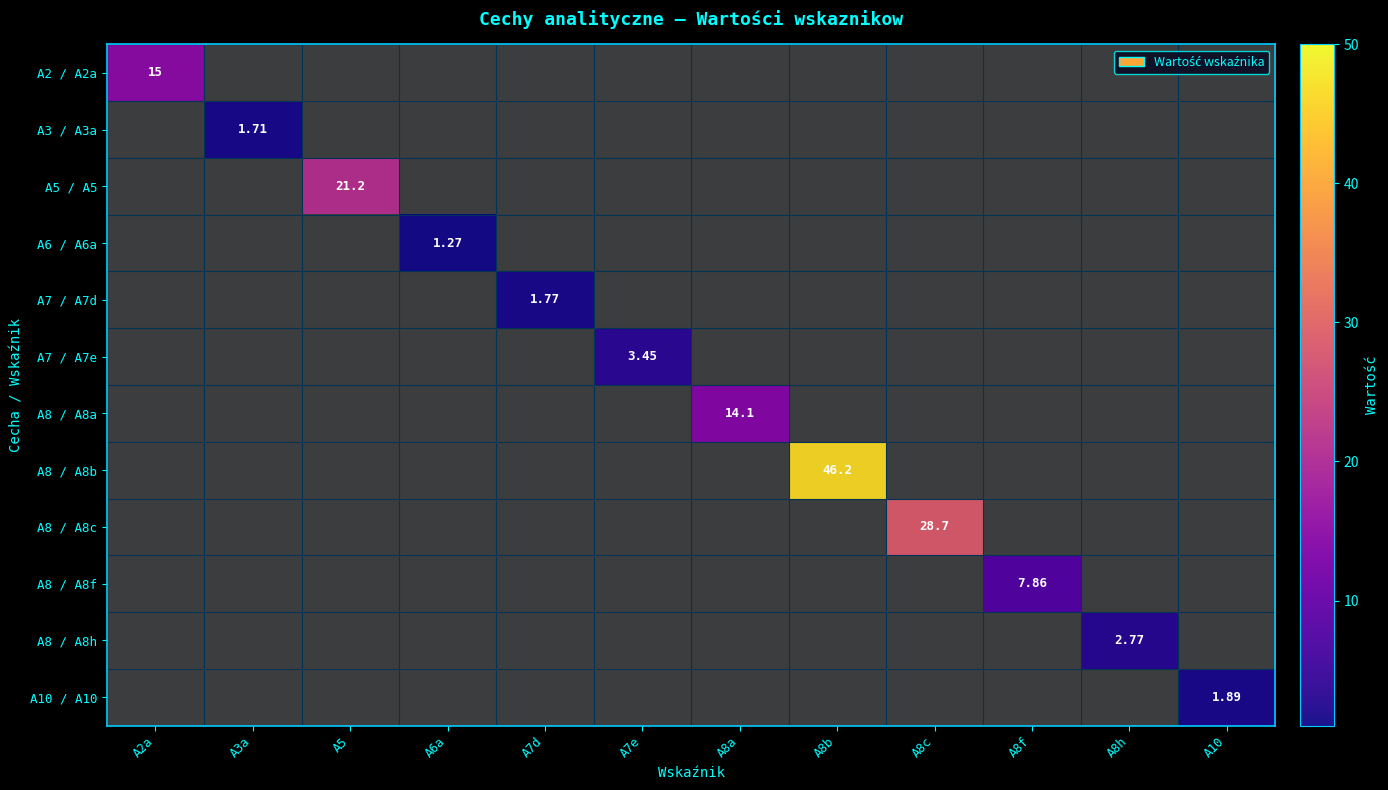

Count the number of data series in this chart.

12